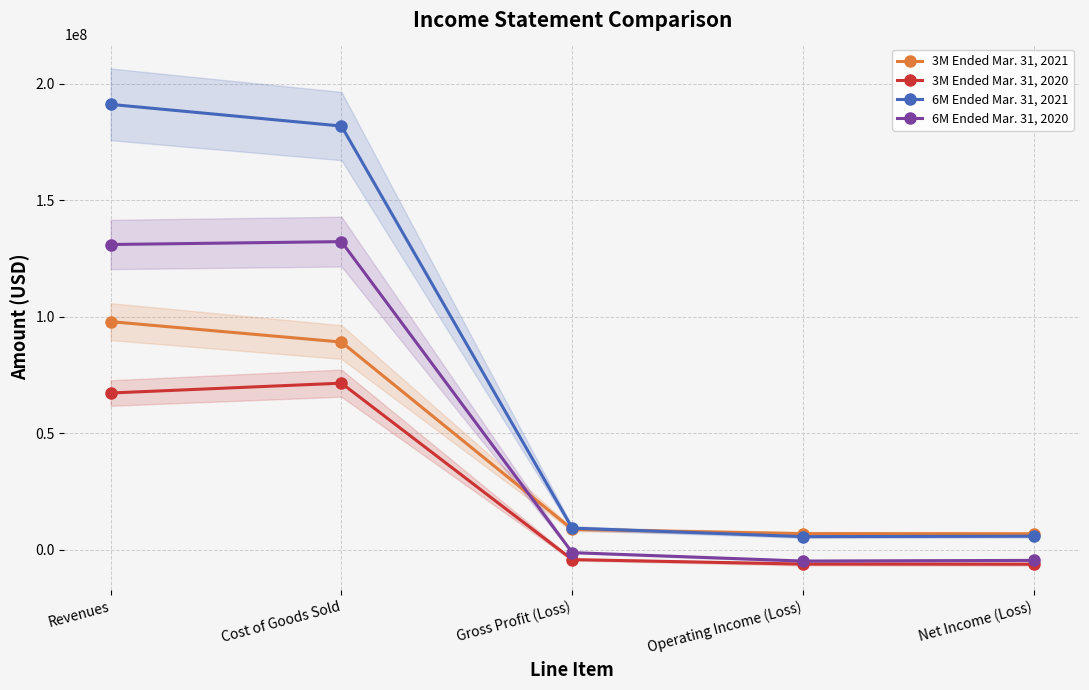

Which series has the largest range (max minus min)?

6M Ended Mar. 31, 2021